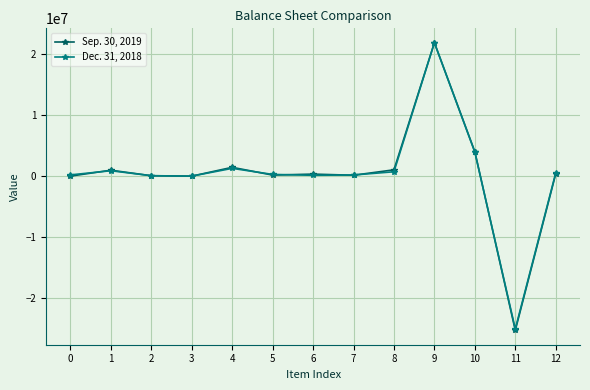

Which series has the widest spread of values?

Sep. 30, 2019